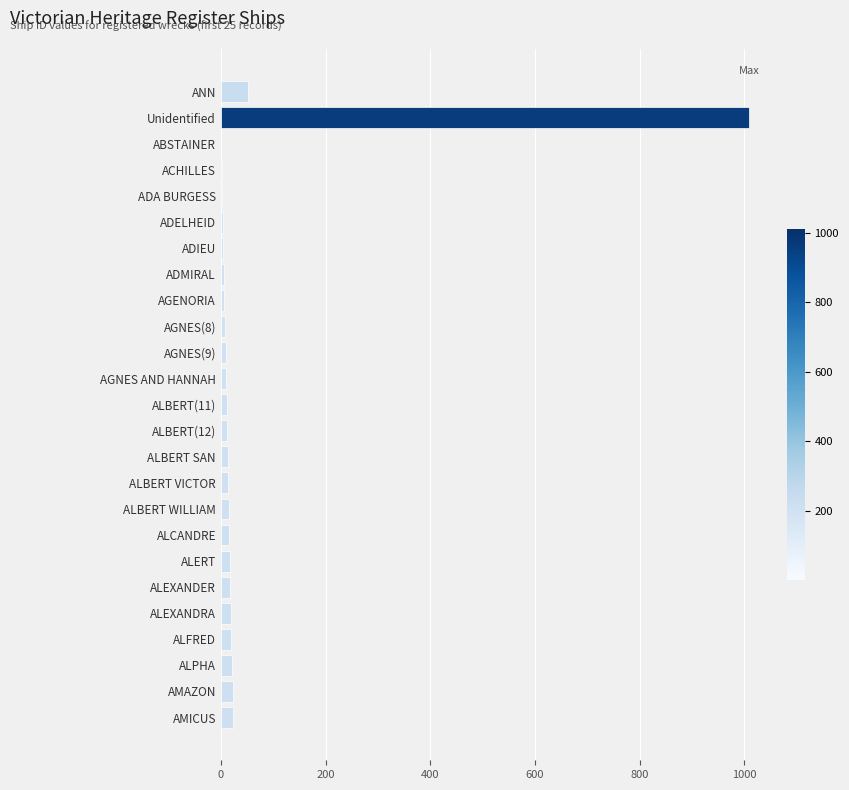

Where is the data nearest to the value 505?

ANN